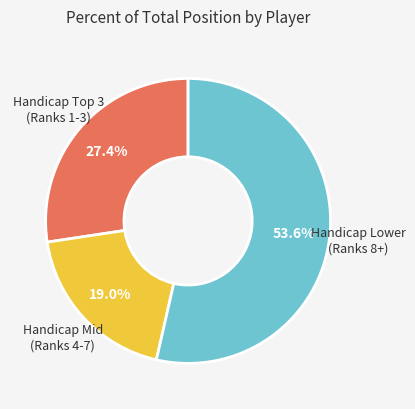

Is there any slice that represents more than half of the pie?

Yes